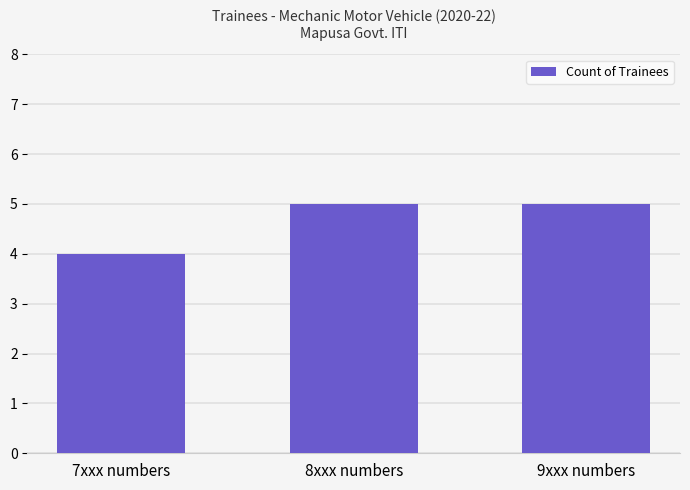

Reading left to right, transcribe all the data shown in this chart.

4	5	5